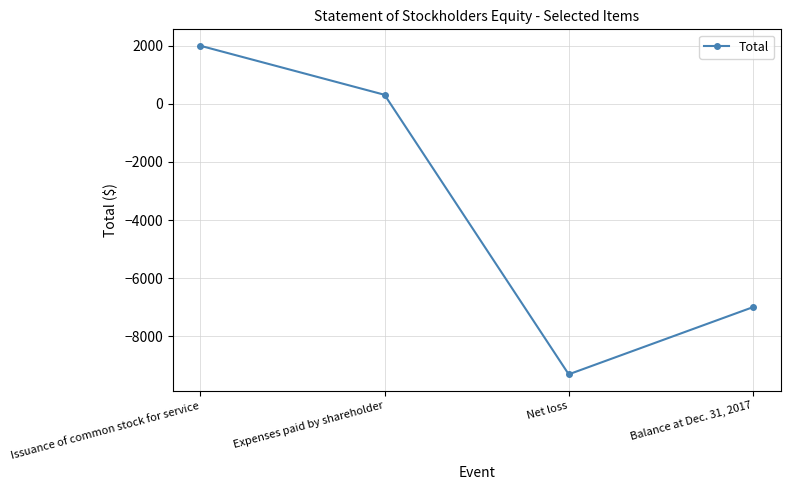

At which category does the data reach its first local valley?

Net loss